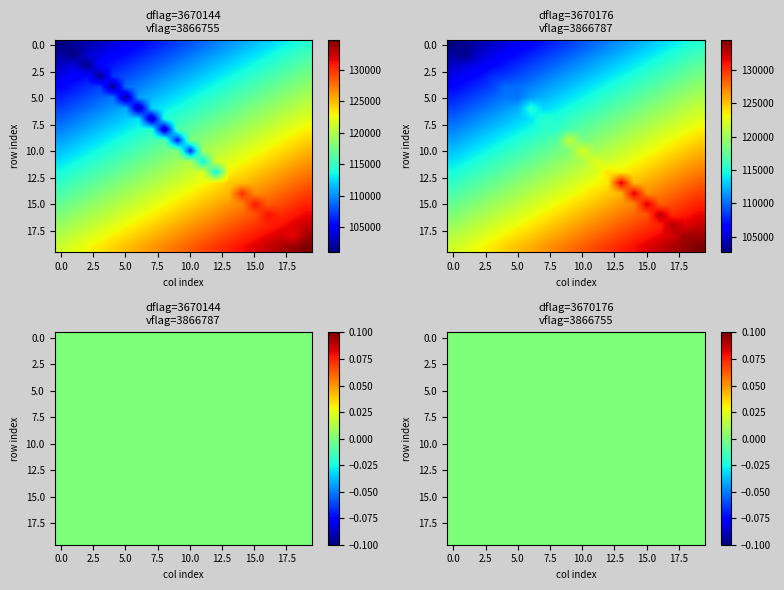

At which category is the sum across all series the highest?

19